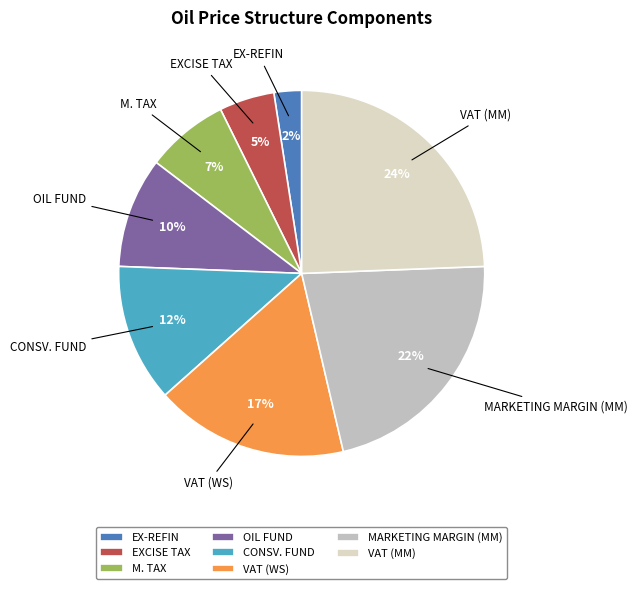

What is the largest slice in the pie chart?

VAT (MM)